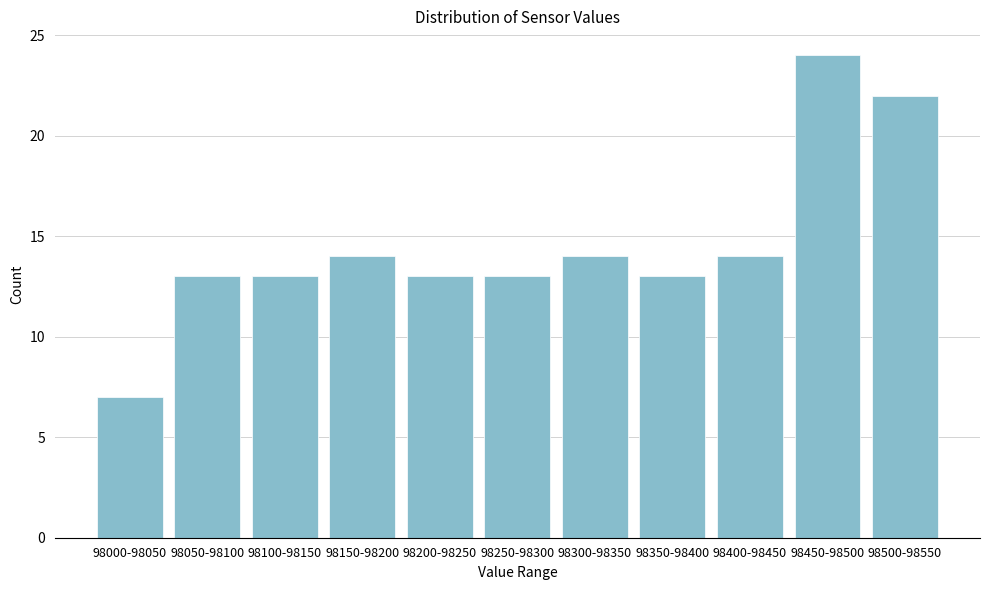

Reading left to right, transcribe all the data shown in this chart.

98000-98050=7	98050-98100=13	98100-98150=13	98150-98200=14	98200-98250=13	98250-98300=13	98300-98350=14	98350-98400=13	98400-98450=14	98450-98500=24	98500-98550=22